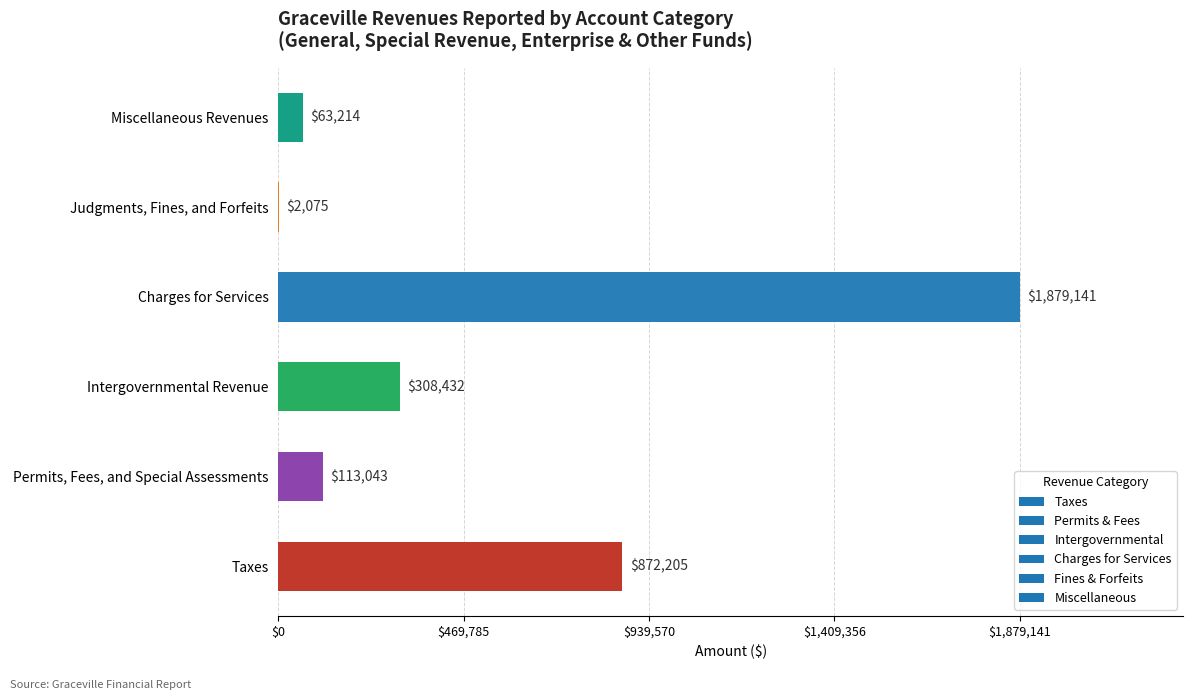

What is the maximum value shown in the chart?

1879141